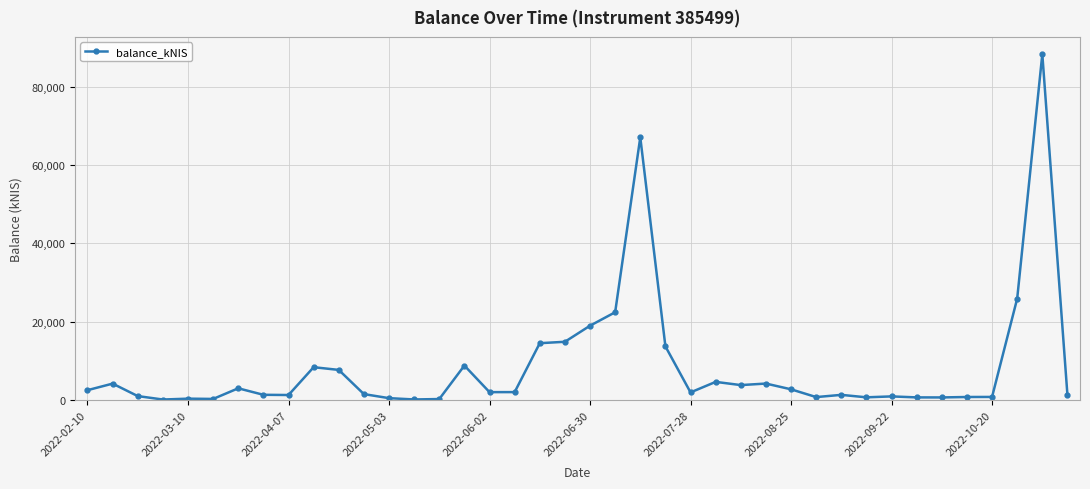

What is the maximum value shown in the chart?

88269.1